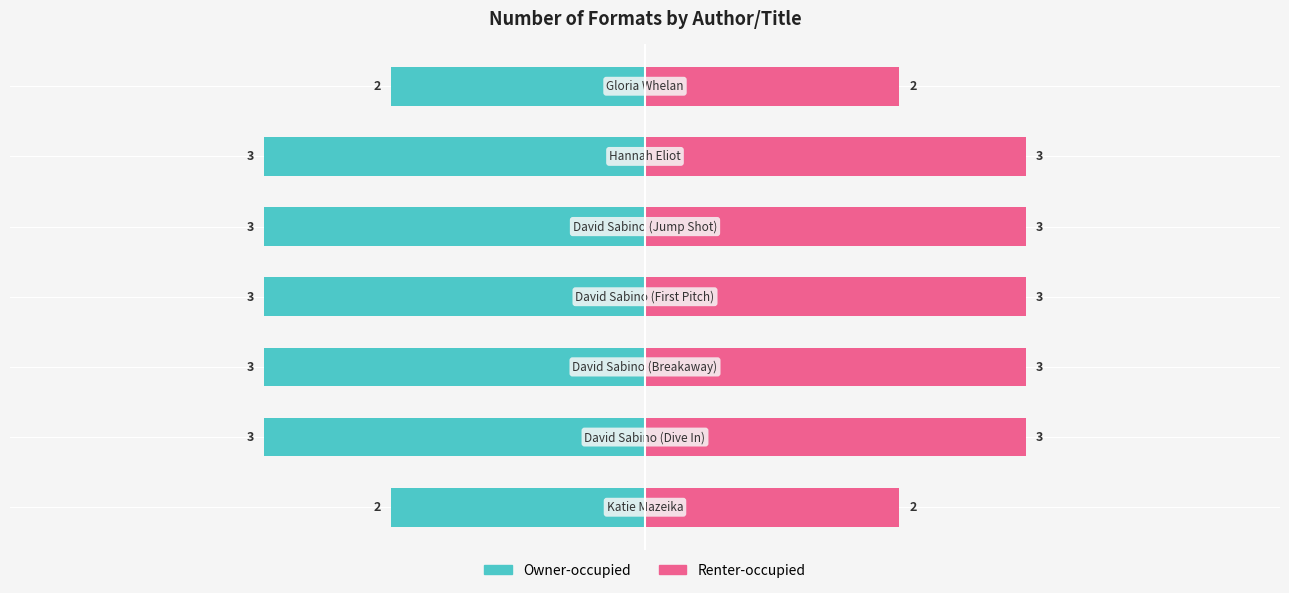

What is the sum of the Renter-occupied values at 2 and 3?

6